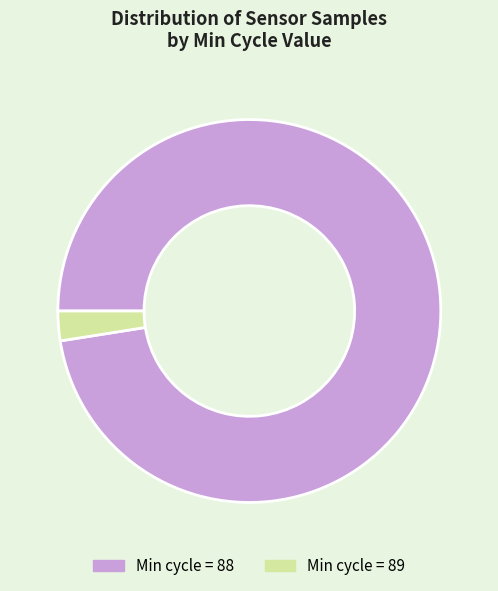

How many segments does this pie chart have?

2